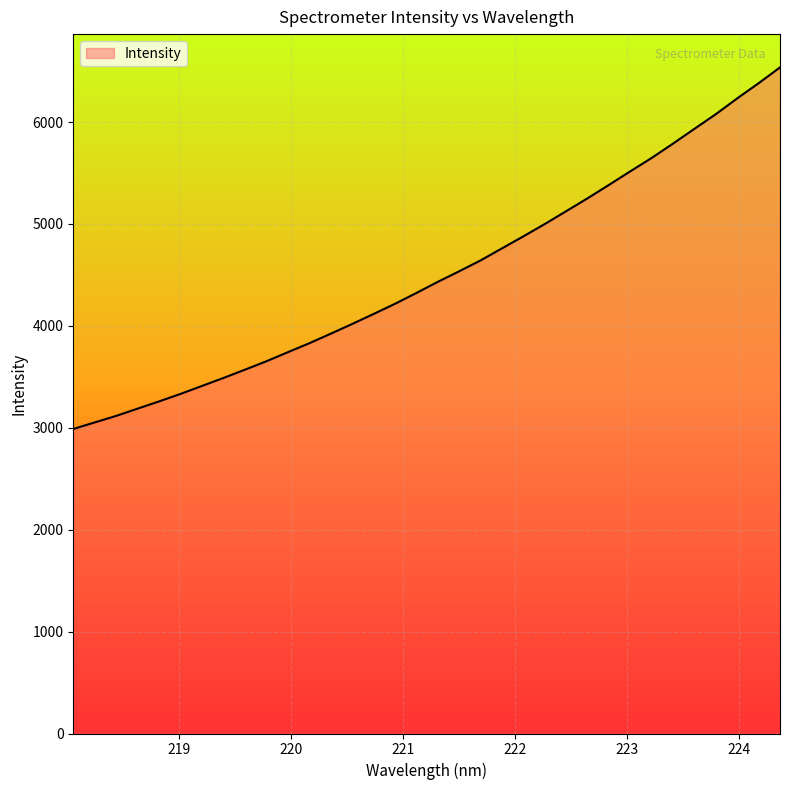

What is the smallest value displayed?

2987.9